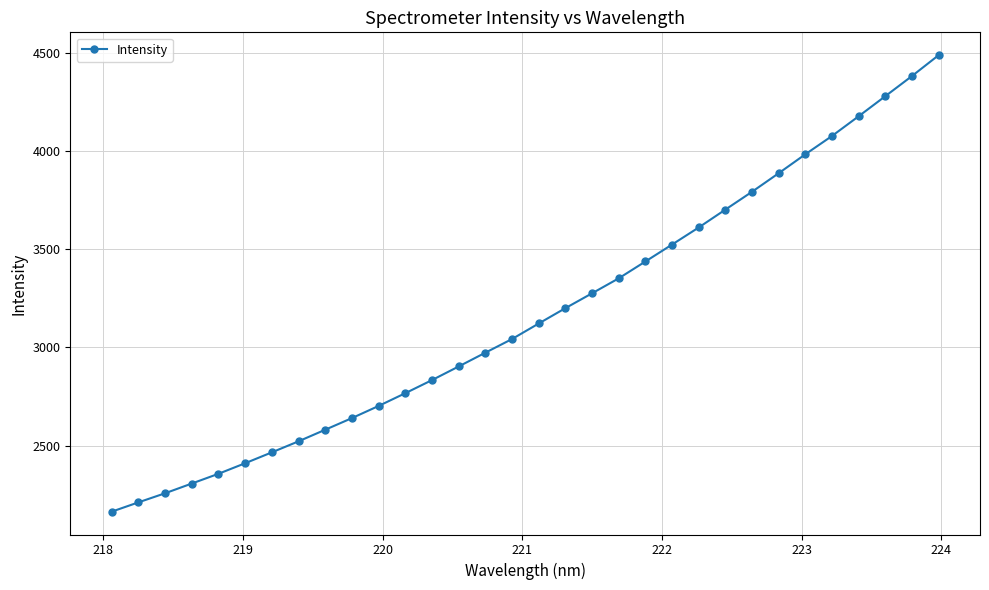

What is the average value?

3169.9